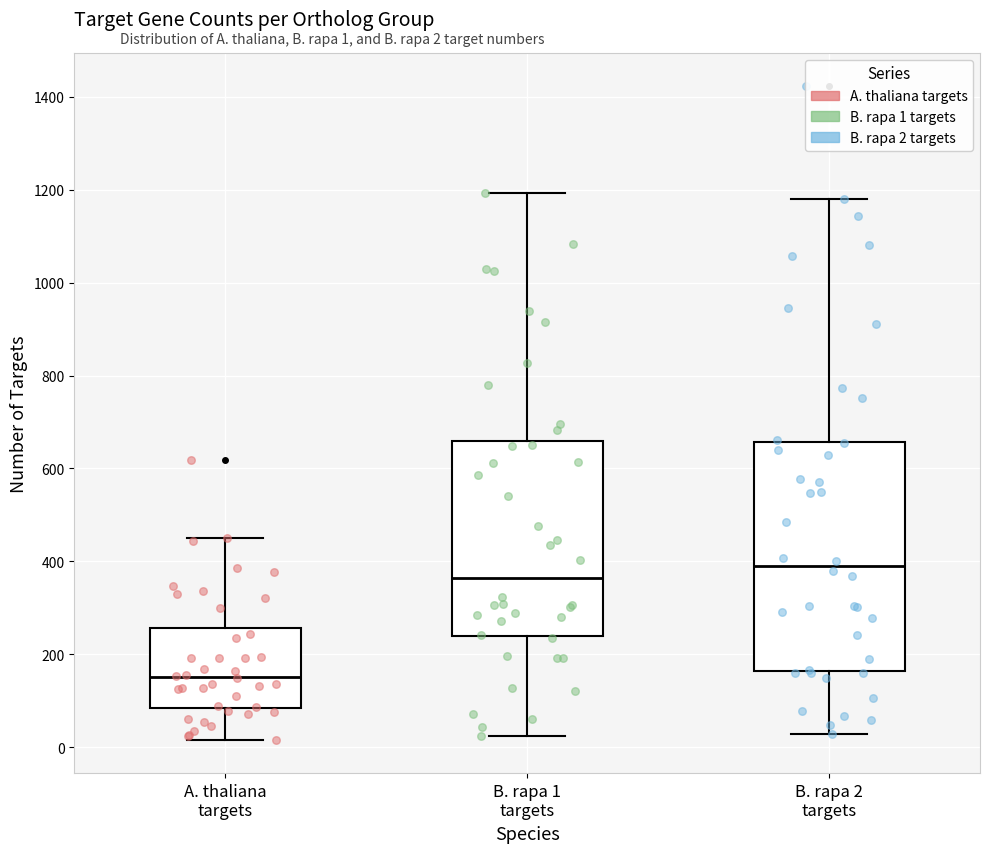

Reading left to right, read every box against the y-axis: the position of its median line, the range the box covers, and the ends of its whiskers. The values are not printed on the chart, so give them approximately, as read against the axis.

A. thaliana targets: median 160, box 80 to 260, whiskers 20 to 460
B. rapa 1 targets: median 360, box 240 to 660, whiskers 20 to 1200
B. rapa 2 targets: median 400, box 160 to 660, whiskers 20 to 1180